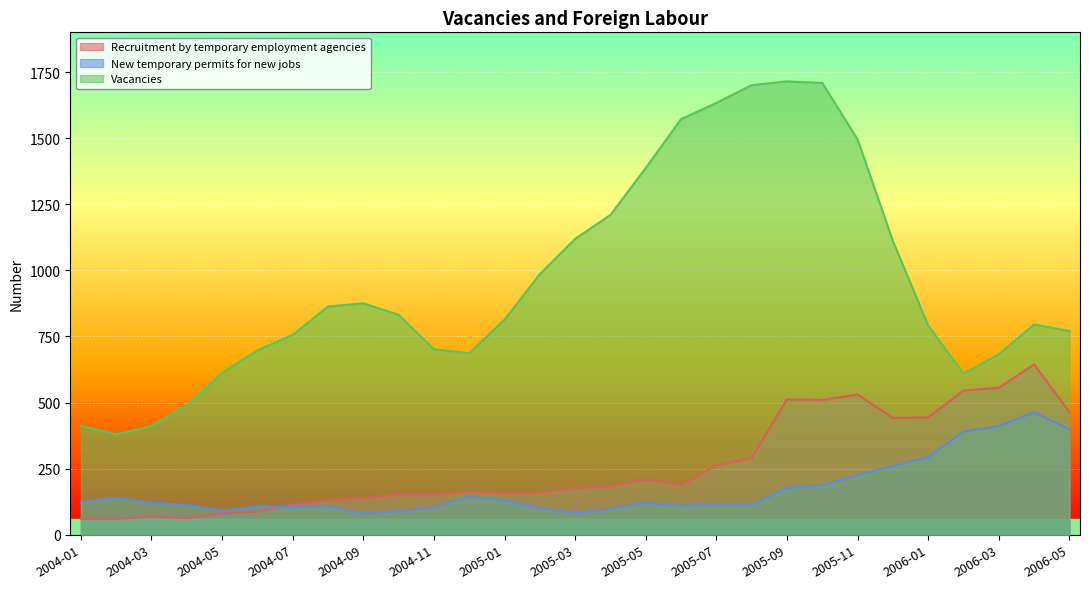

What position from the left is 2005-02?

14